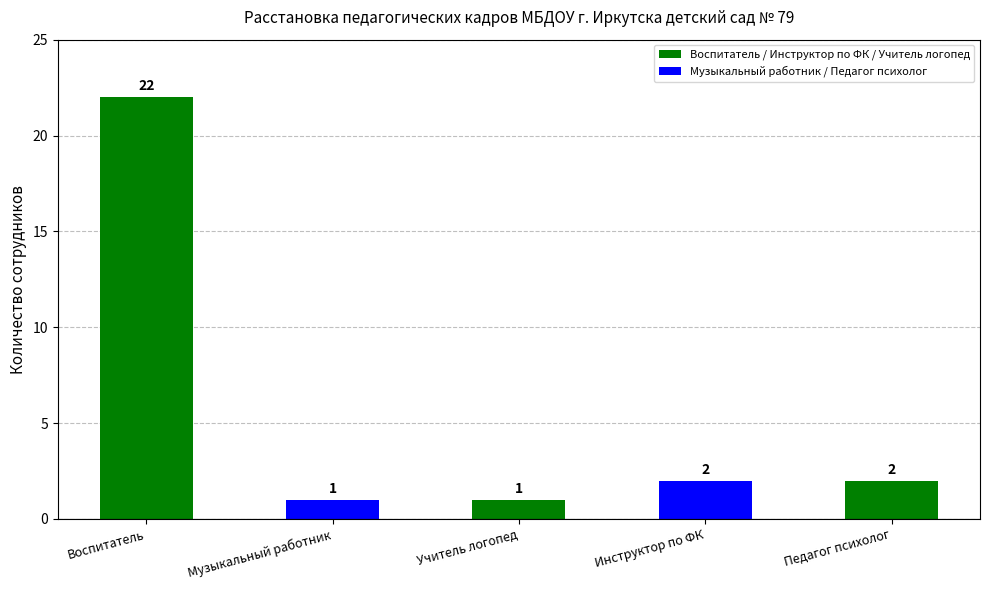

Reading left to right, what are all the values shown in this chart?

22	1	1	2	2